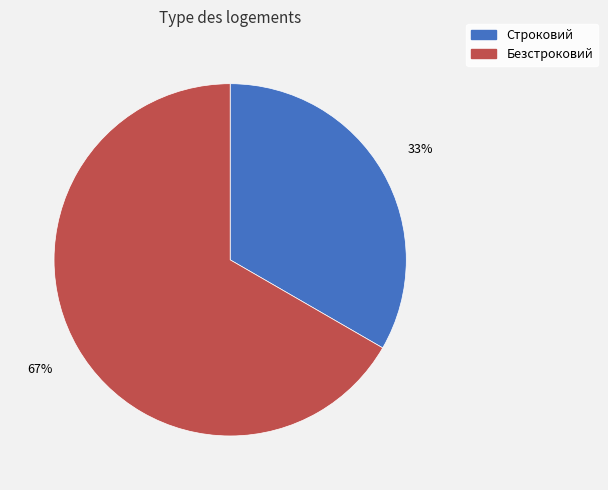

What is the largest slice in the pie chart?

Безстроковий